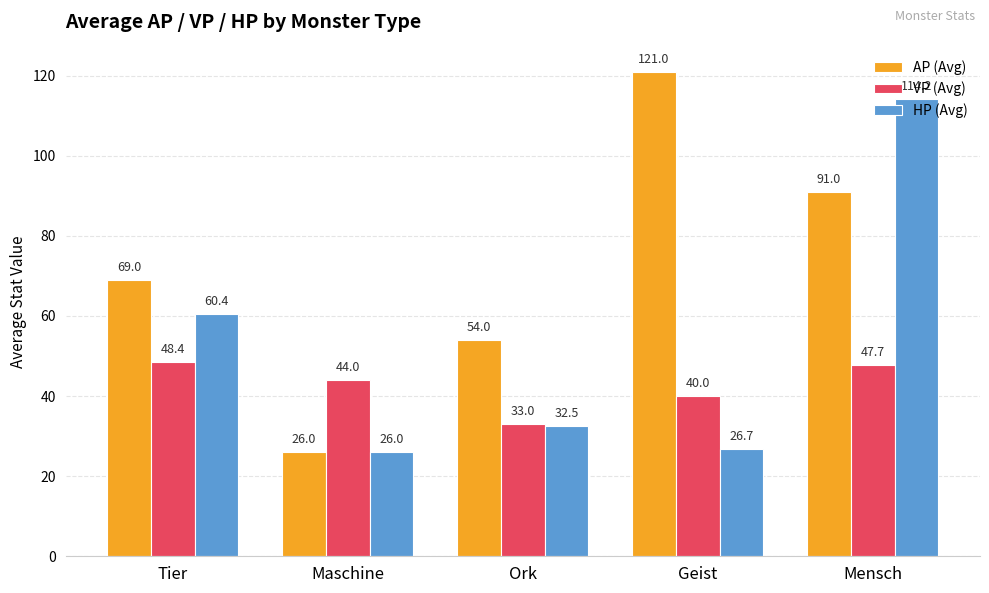

How many values in the VP (Avg) series are below 44?

2